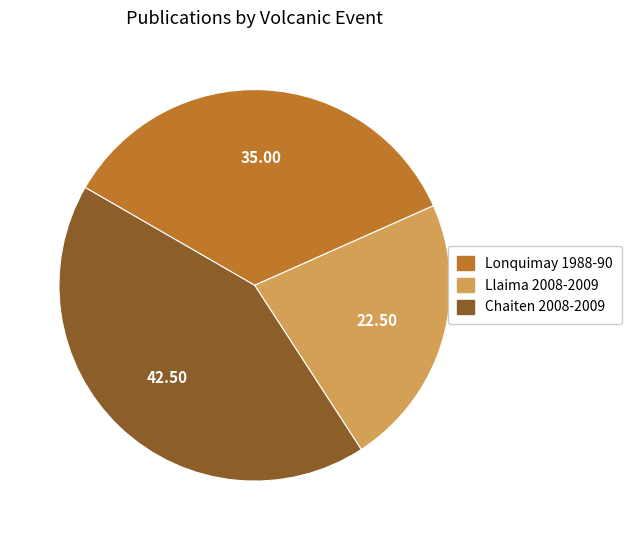

Is it true that Llaima 2008-2009 is 8% of the pie?

False